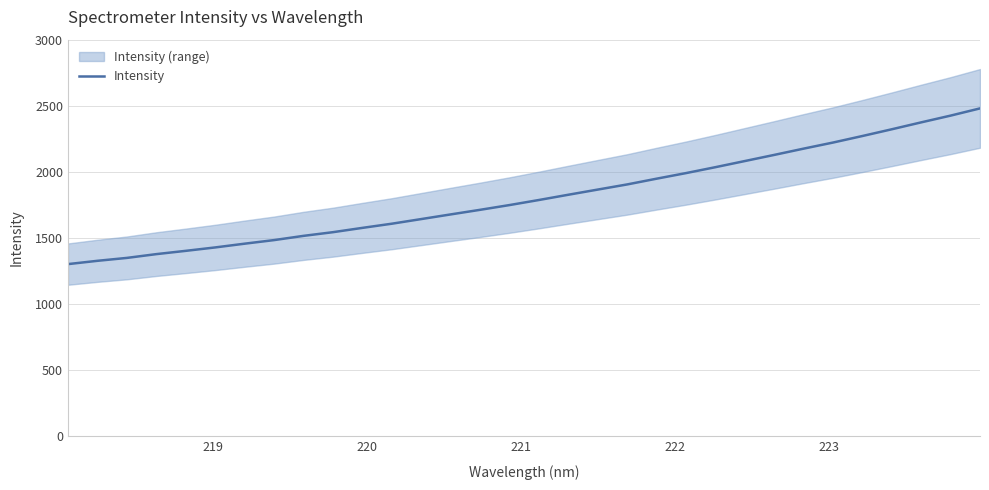

What is the minimum value for Intensity?

1303.1